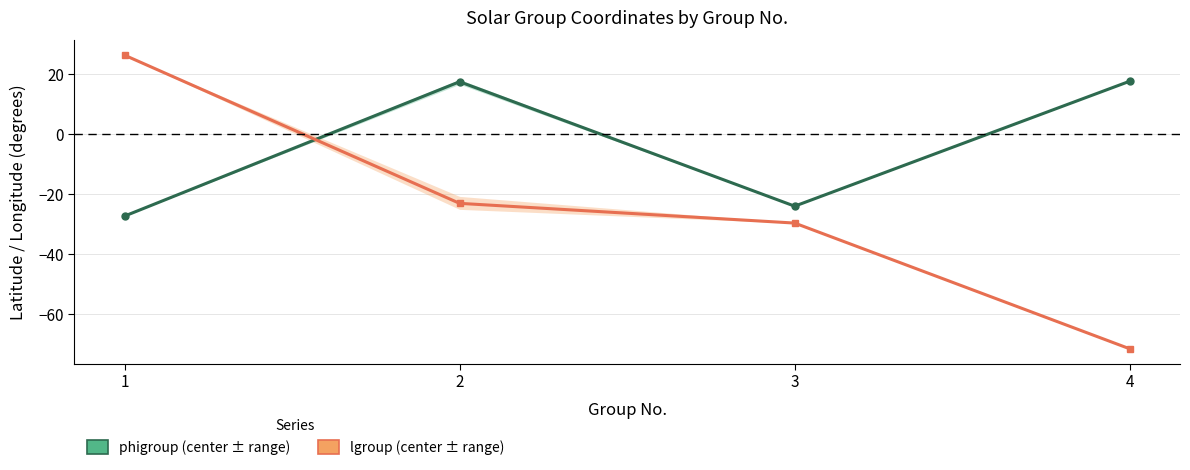

What is the minimum value for lgroup(center)?

-71.6